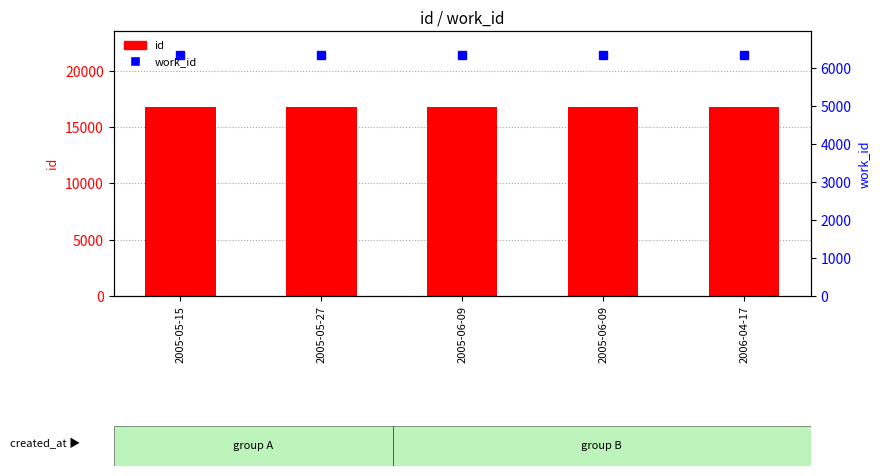

At which label does id first exceed 16805?

2005-06-09